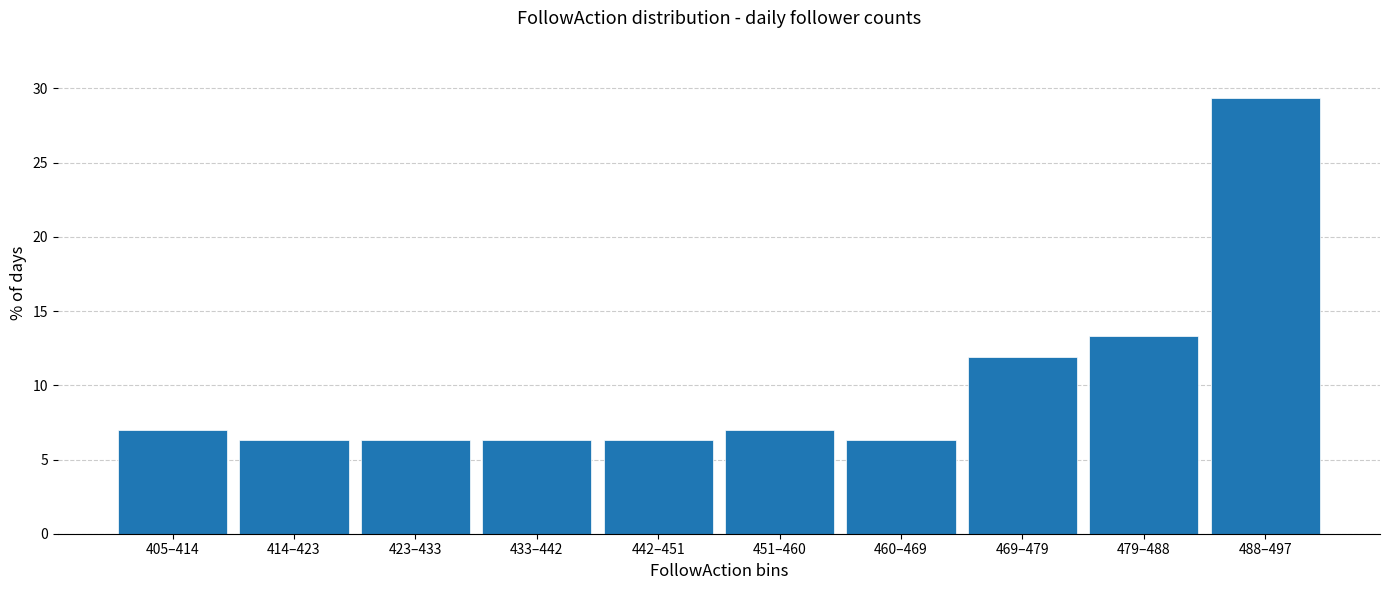

Reading right to left, what are all the values shown in this chart?

29.4	13.3	11.9	6.3	7.0	6.3	6.3	6.3	6.3	7.0